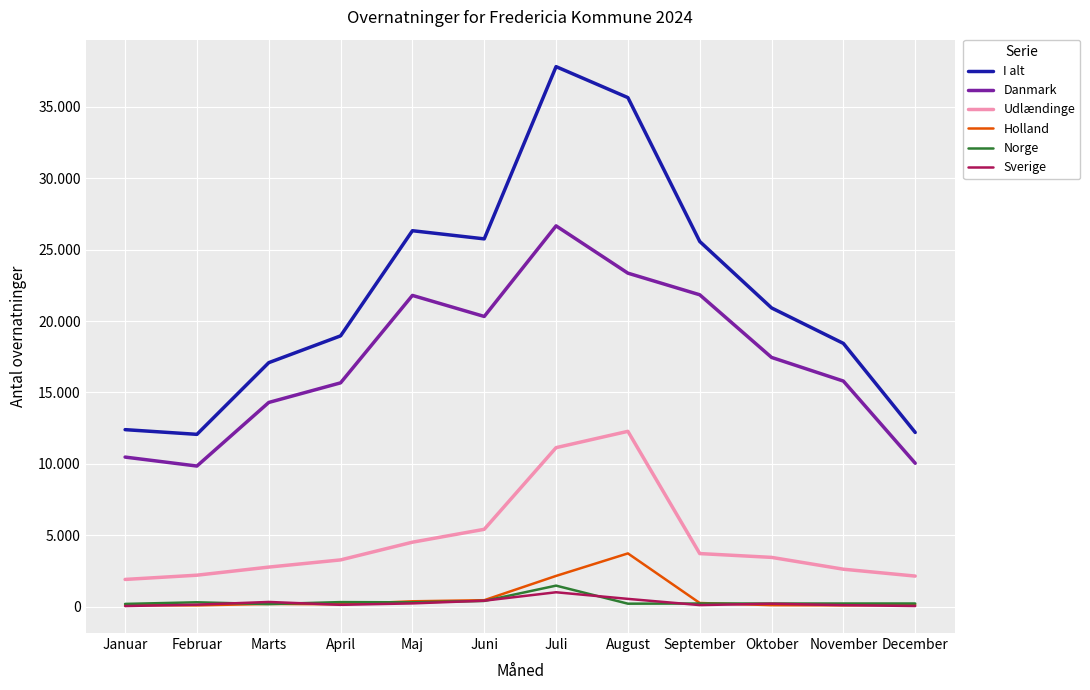

The I alt series shows 34623 at Oktober. True or false?

False